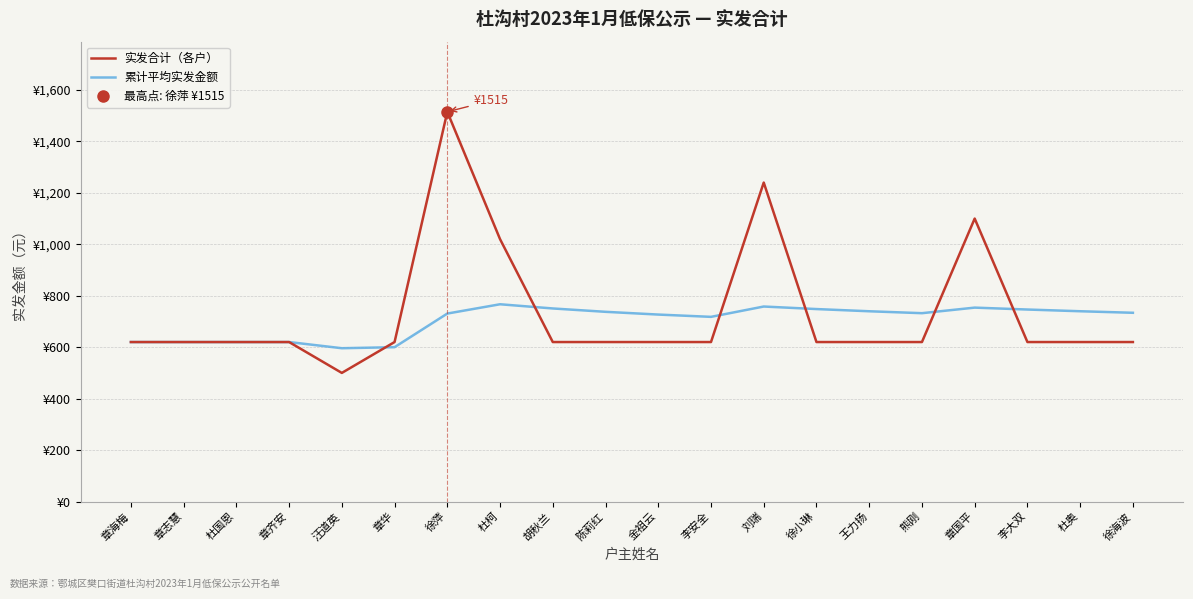

True or false: 累计平均实发金额 has a value of 748.2 at 徐小琳.

True